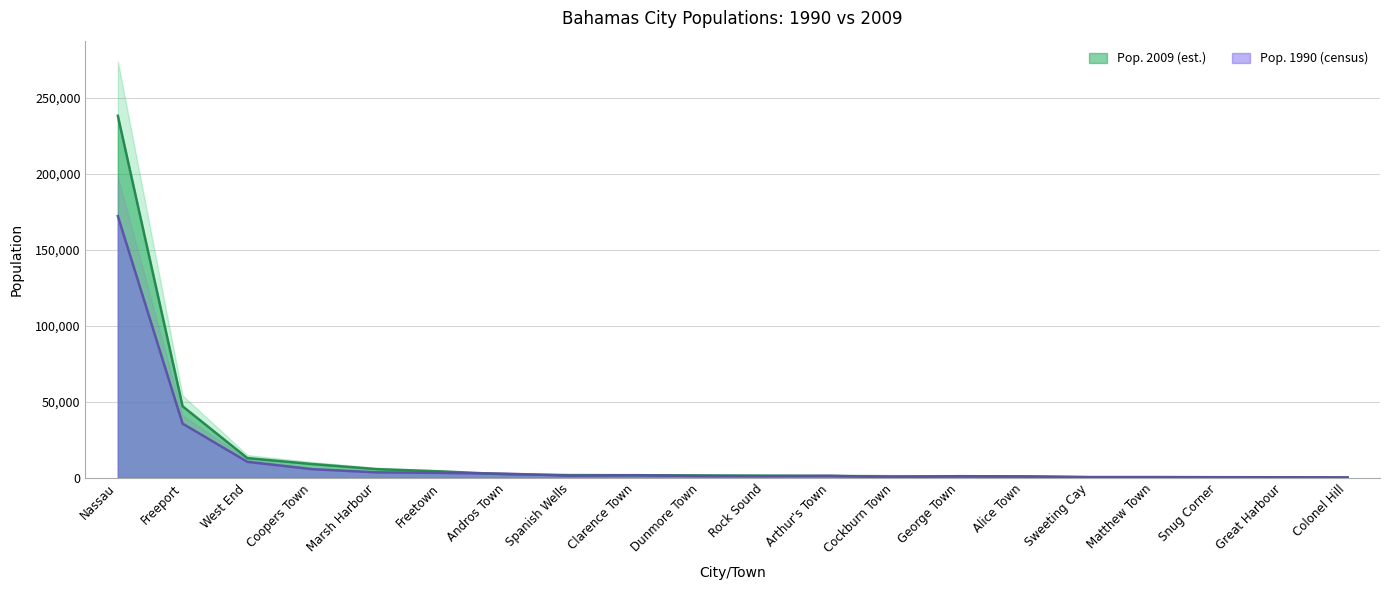

What is the label of the 2nd point from the right?

Great Harbour